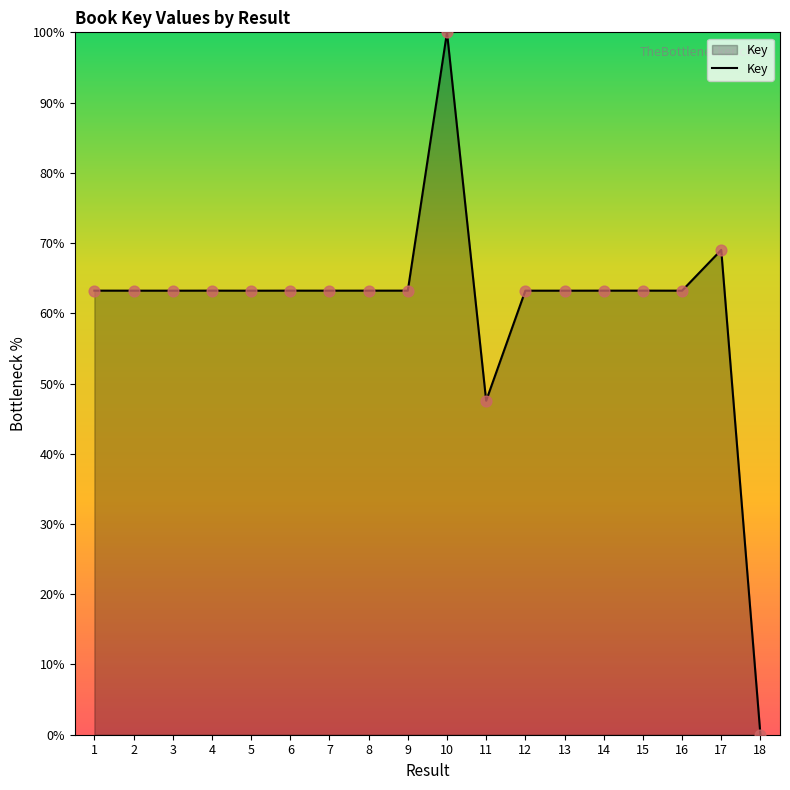

What is the change in value from 4 to 10?

+36.8